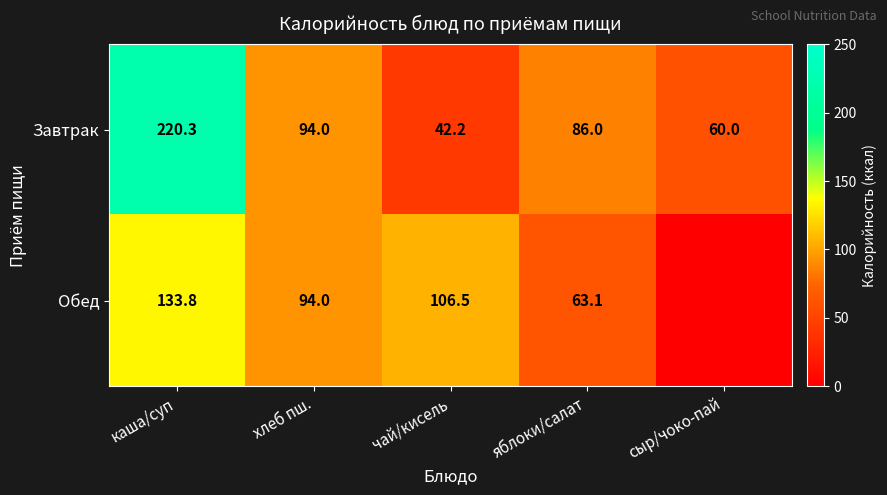

At how many categories does at least one series exceed 108?

1